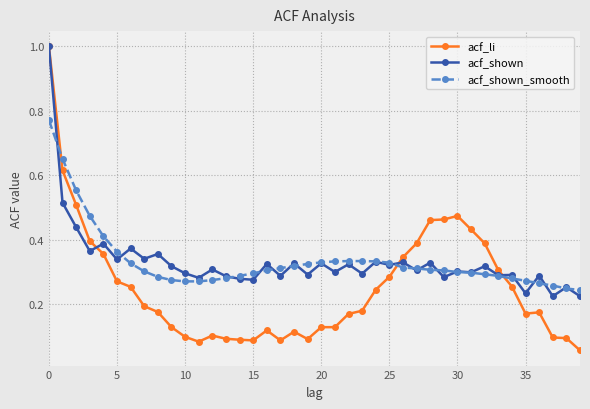

Which series has the widest spread of values?

acf_li